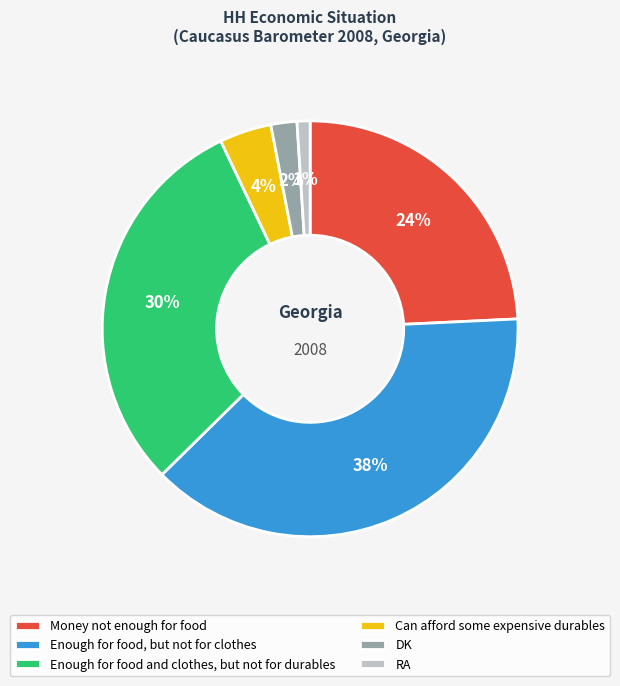

Approximately how many times larger is the value at Enough for food and clothes, but not for durables compared to Enough for food, but not for clothes?

0.8